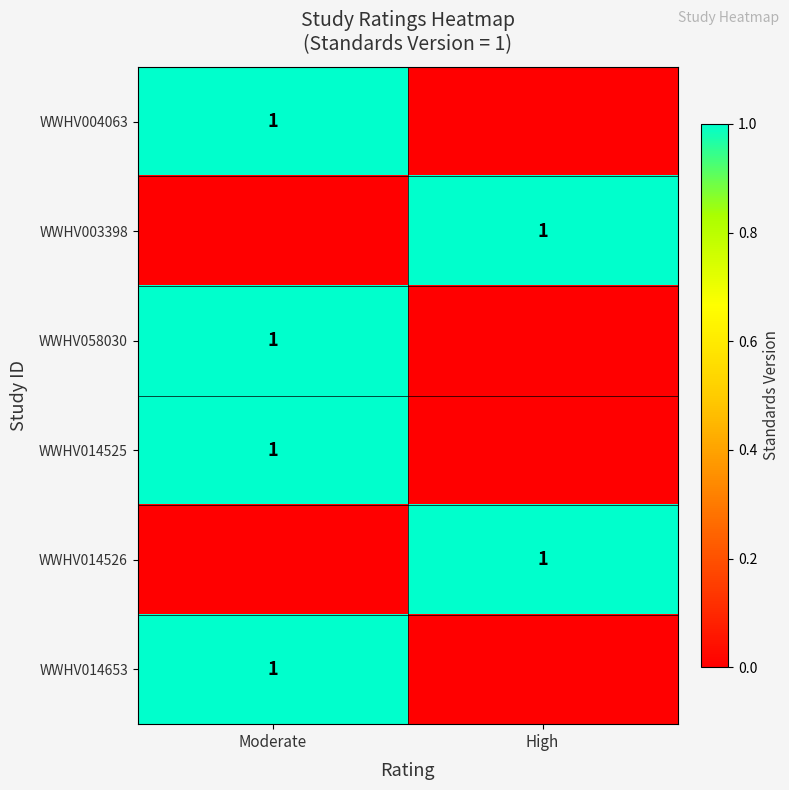

True or false: WWHV004063 has a value of 1 at Moderate.

True